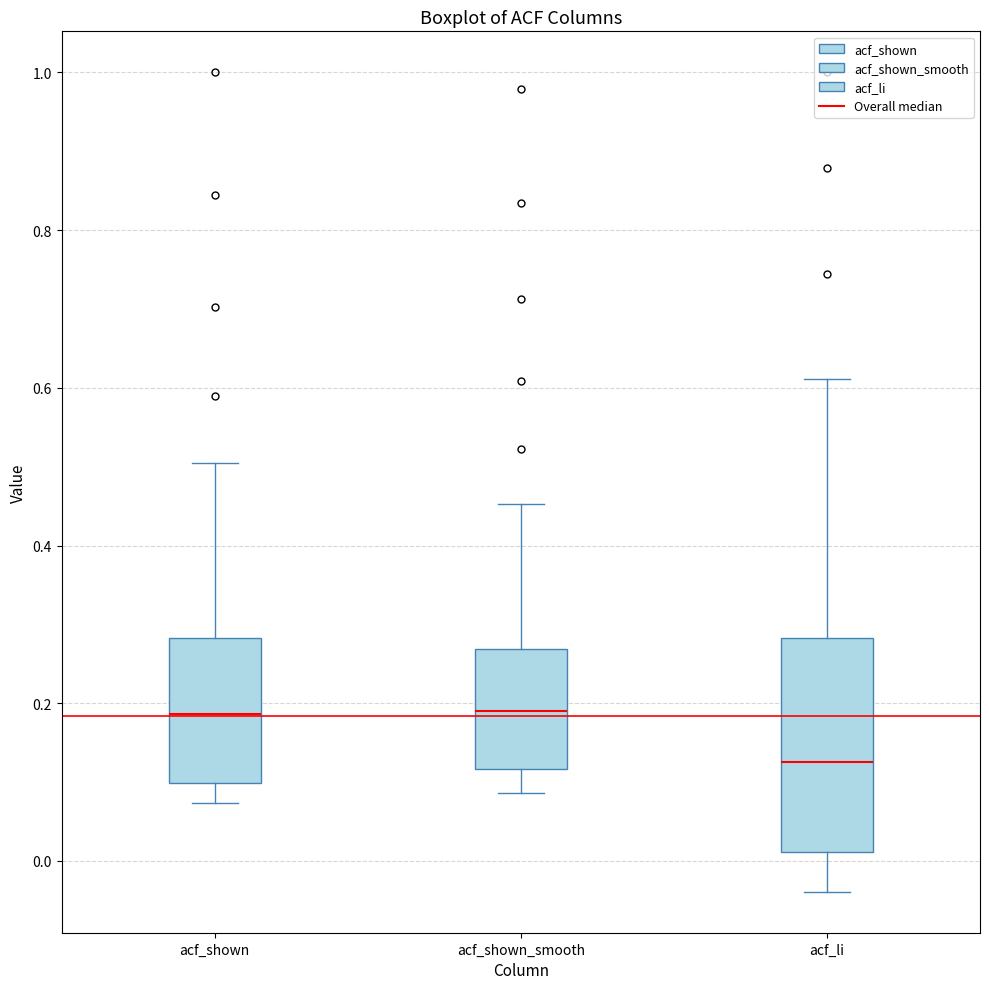

Where is the lower edge of the box for acf_li on the y-axis? The values are not printed on the chart, so give them approximately, as read against the axis.

0.02